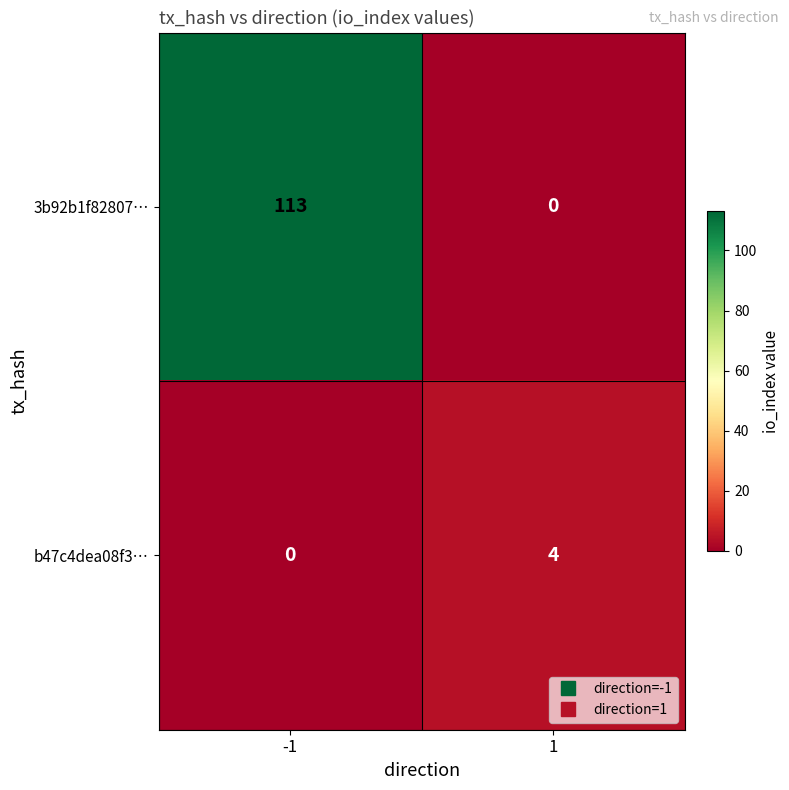

What is the greatest value displayed?

113